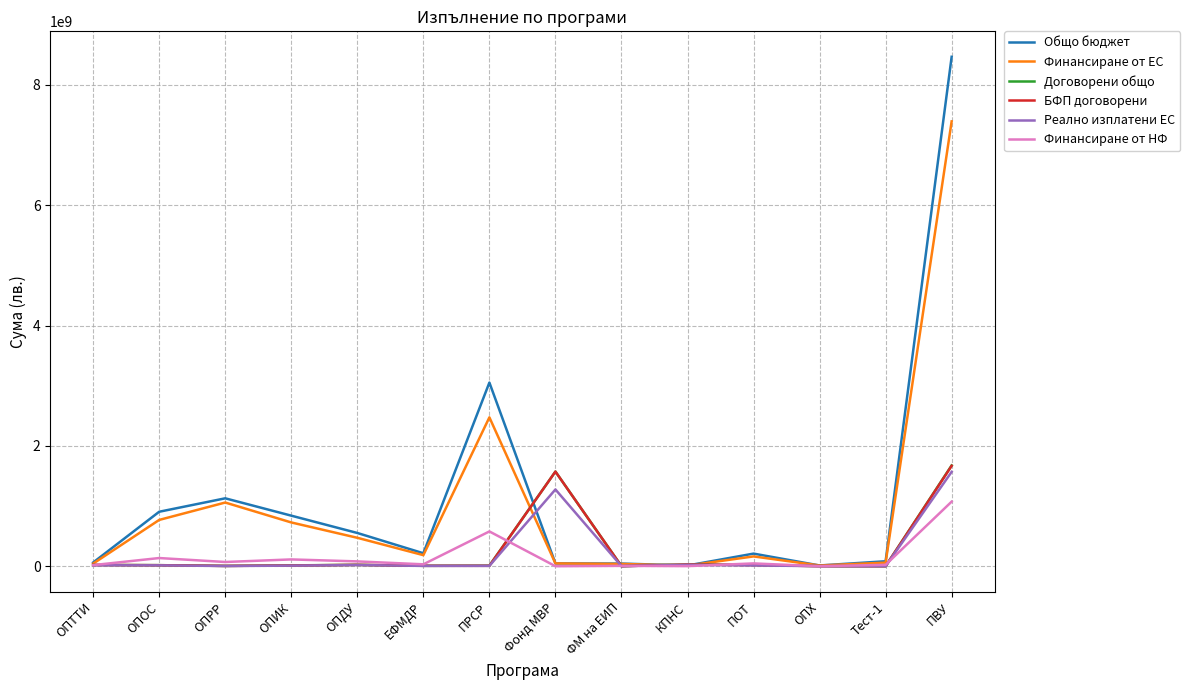

Where is Финансиране от НФ nearest to the value 536592137?

ПРСР